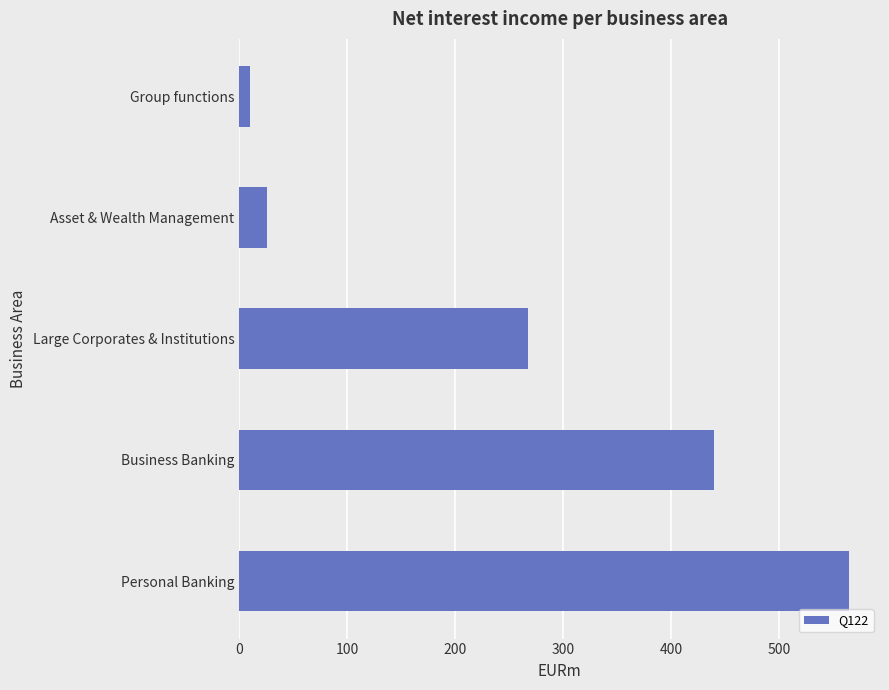

Are the bars grouped side by side (vs. stacked)?

No